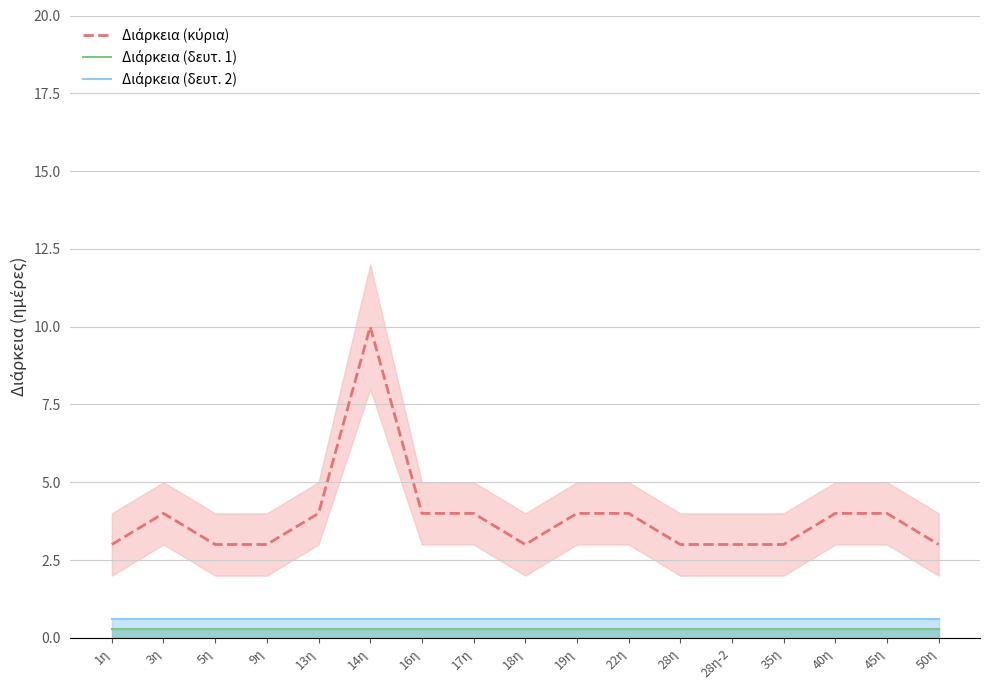

Rank the series by their maximum value, from highest to lowest.

Διάρκεια (κύρια), Διάρκεια (δευτ. 2), Διάρκεια (δευτ. 1)